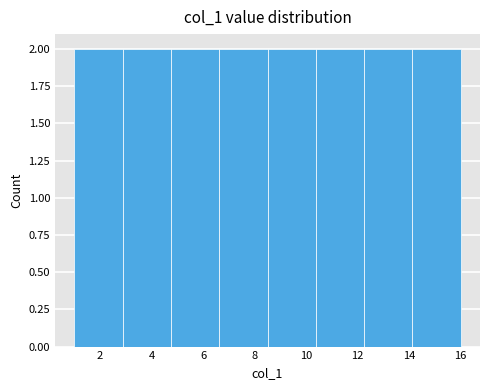

Reading left to right, list every bar in this chart as the range it spans on the x-axis followed by its height. Neither the bar edges nor the heights are printed on the chart, so give them approximately, as read against the axes.

1.0 to 2.8: 2
2.8 to 4.8: 2
4.8 to 6.6: 2
6.6 to 8.6: 2
8.6 to 10.4: 2
10.4 to 12.2: 2
12.2 to 14.2: 2
14.2 to 16.0: 2